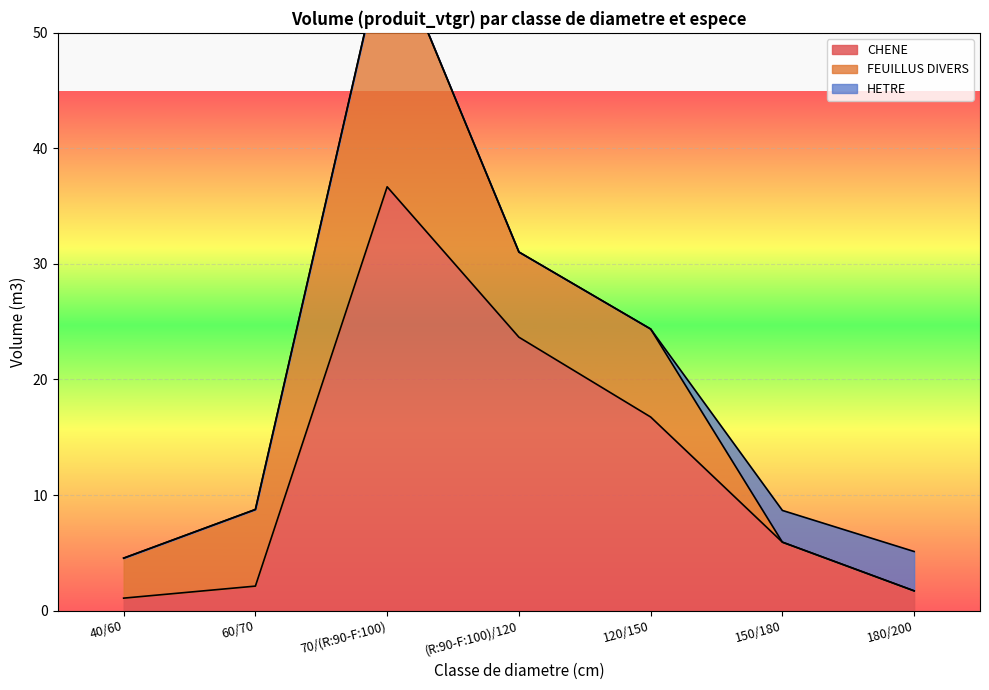

Rank the categories by CHENE value from highest to lowest.

70/(R:90-F:100), (R:90-F:100)/120, 120/150, 150/180, 60/70, 180/200, 40/60